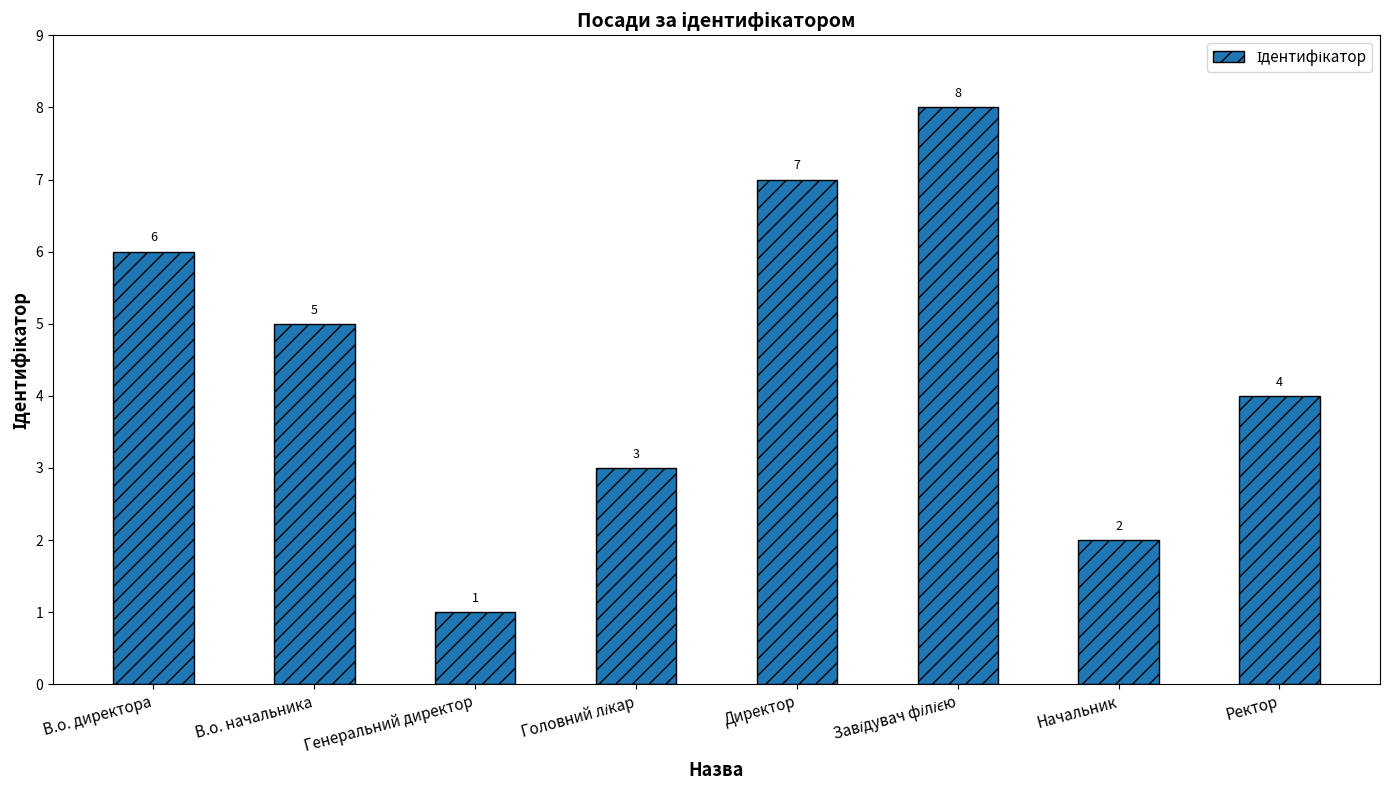

Reading left to right, transcribe all the data shown in this chart.

6	5	1	3	7	8	2	4